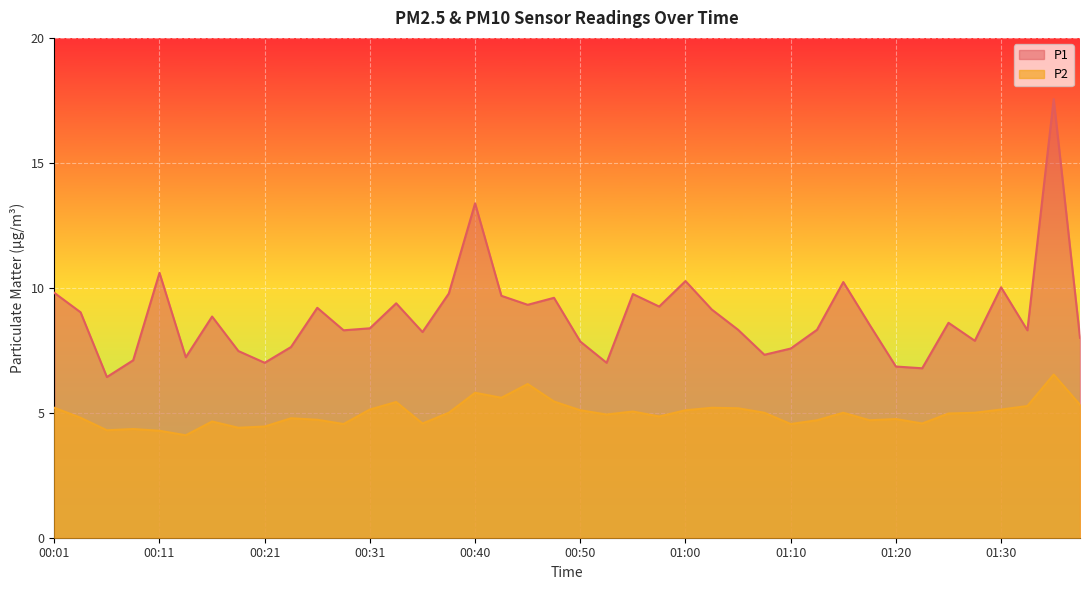

Reading left to right, extract all data points from this chart.

P1: 00:01=9.8	00:04=9.0	00:06=6.4	00:08=7.1	00:11=10.6	00:13=7.2	00:16=8.8	00:18=7.5	00:21=7.0	00:23=7.6	00:26=9.2	00:28=8.3	00:31=8.4	00:33=9.4	00:35=8.2	00:38=9.8	00:40=13.4	00:43=9.7	00:45=9.3	00:48=9.6	00:50=7.8	00:53=7.0	00:55=9.8	00:57=9.2	01:00=10.3	01:02=9.1	01:05=8.3	01:07=7.3	01:10=7.6	01:12=8.3	01:15=10.2	01:17=8.5	01:20=6.8	01:22=6.8	01:25=8.6	01:27=7.9	01:30=10.0	01:32=8.3	01:35=17.6	01:37=8.0
P2: 00:01=5.2	00:04=4.8	00:06=4.3	00:08=4.3	00:11=4.3	00:13=4.1	00:16=4.7	00:18=4.4	00:21=4.5	00:23=4.8	00:26=4.7	00:28=4.5	00:31=5.1	00:33=5.4	00:35=4.6	00:38=5.0	00:40=5.8	00:43=5.6	00:45=6.2	00:48=5.5	00:50=5.1	00:53=4.9	00:55=5.0	00:57=4.8	01:00=5.1	01:02=5.2	01:05=5.2	01:07=5.0	01:10=4.5	01:12=4.7	01:15=5.0	01:17=4.7	01:20=4.8	01:22=4.6	01:25=5.0	01:27=5.0	01:30=5.1	01:32=5.3	01:35=6.5	01:37=5.3